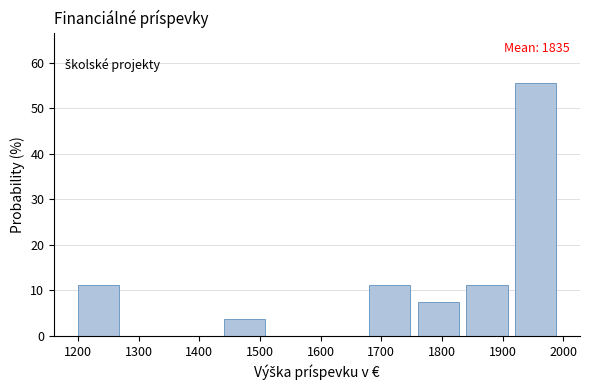

Which range on the x-axis has the tallest bar?

1920 to 2000